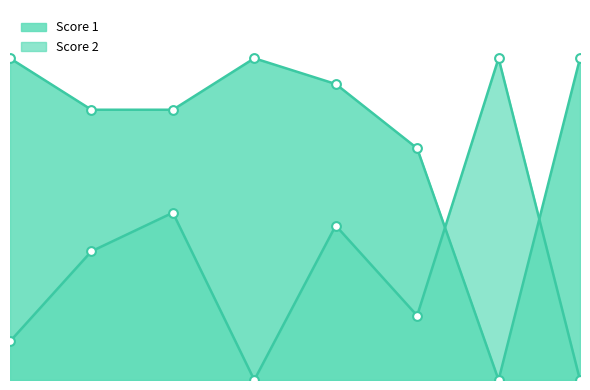

What is the total value across all series at 8?

25